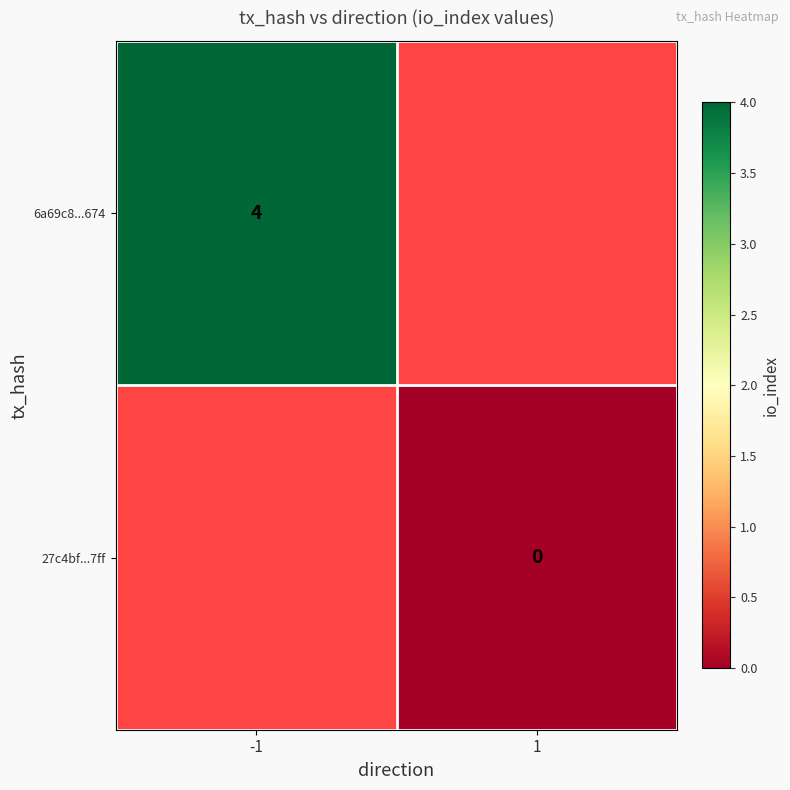

The 6a69c8...674 series shows 1 at -1. True or false?

False